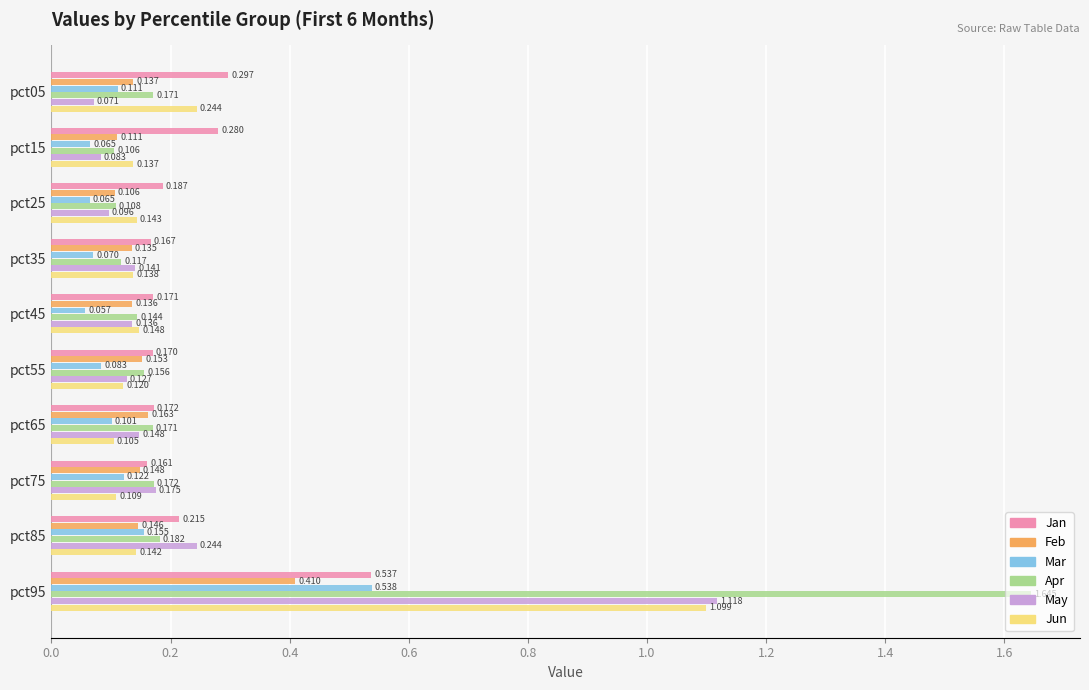

Which series has the largest total across all categories?

Apr